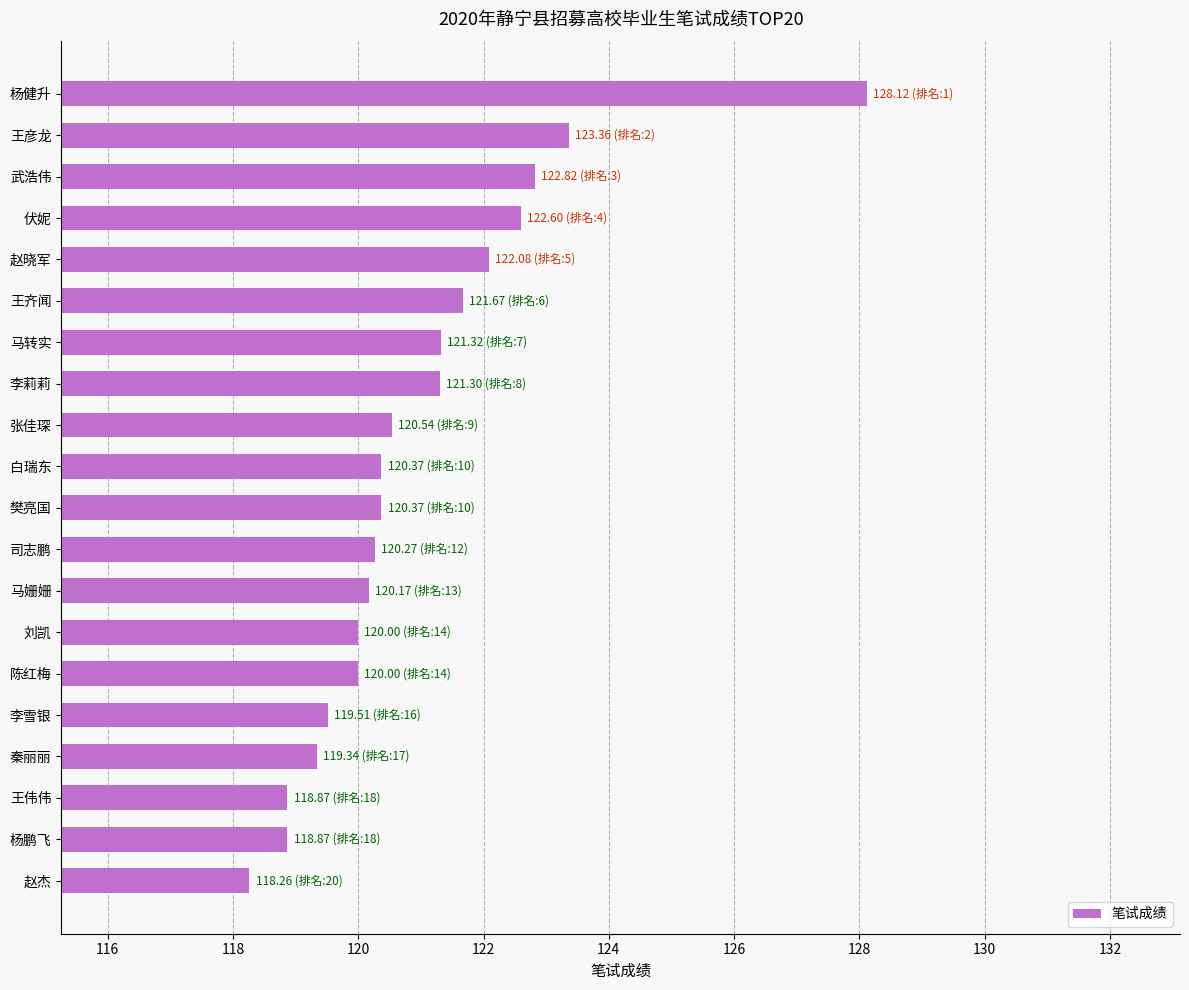

At which category does the chart reach its minimum across all series?

赵杰